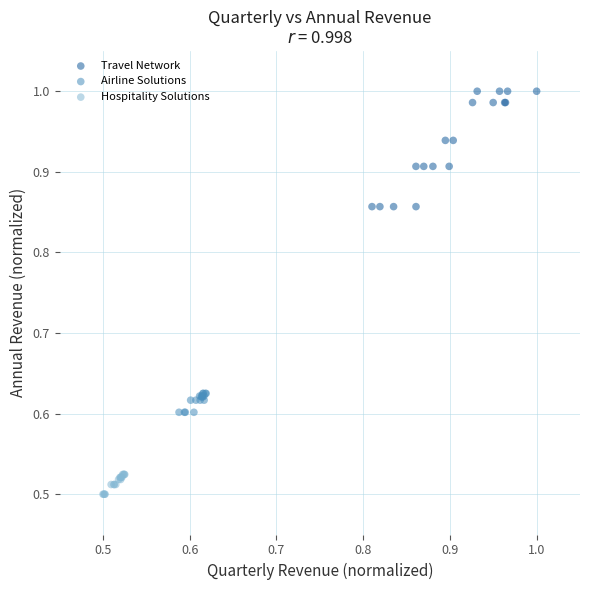

Which series contains the lowest Y value?

Hospitality Solutions